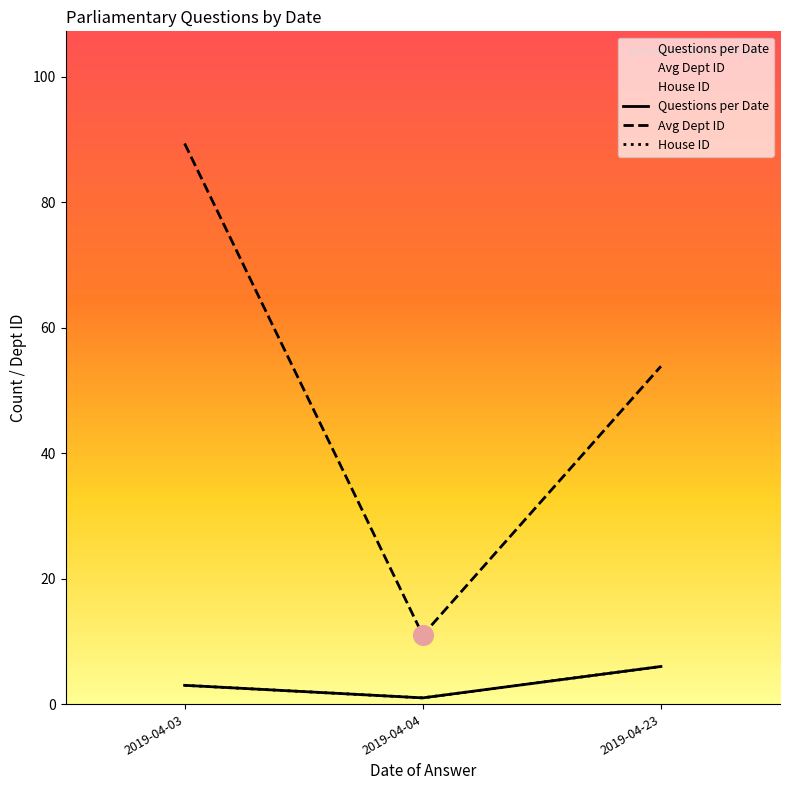

What are all the series names shown in the legend?

Questions per Date, Avg Dept ID, House ID